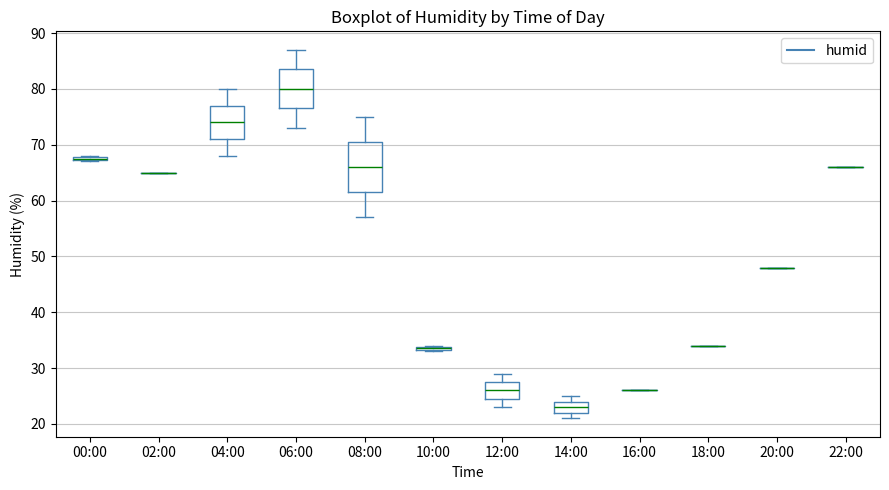

Which box is the tallest, from its lower edge to its upper edge?

08:00